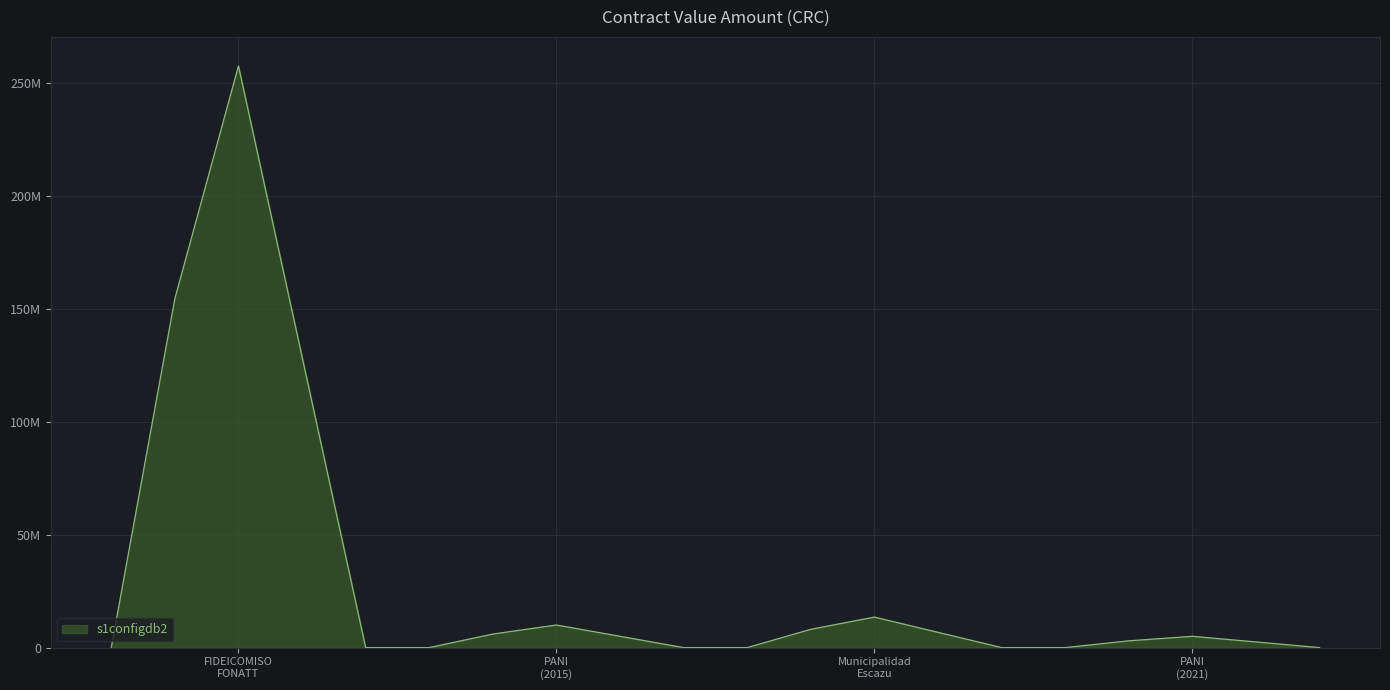

What is the average value?

71483592